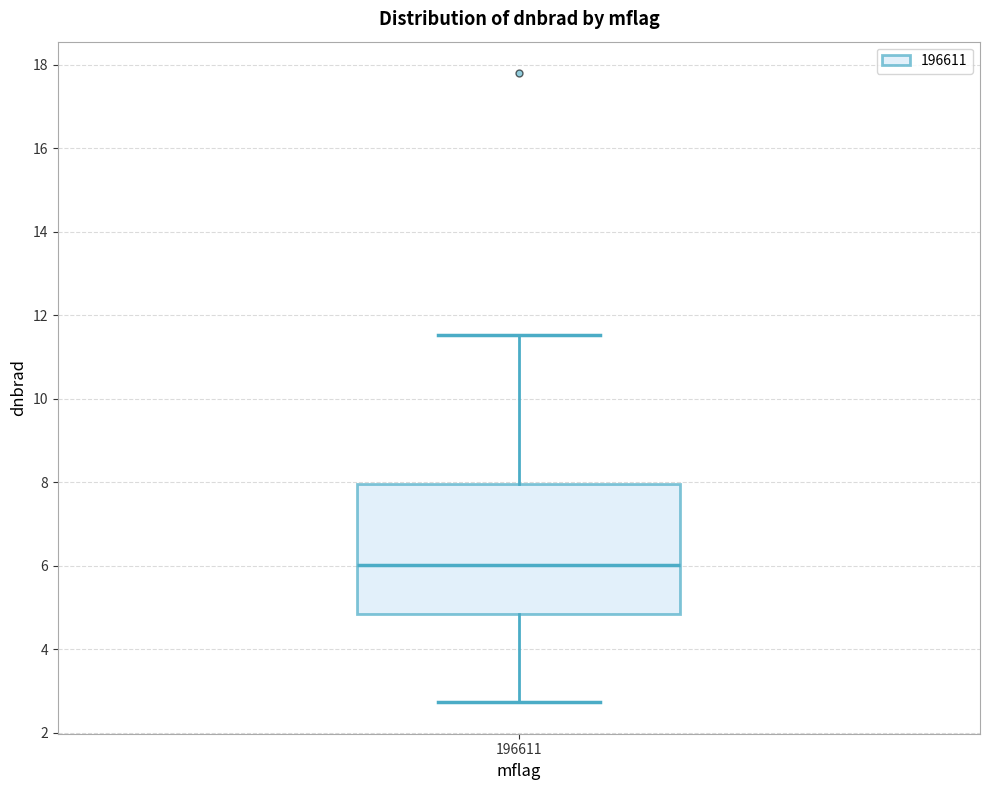

Where does the median line of the box at x = 196611 sit on the y-axis? The values are not printed on the chart, so give them approximately, as read against the axis.

6.0